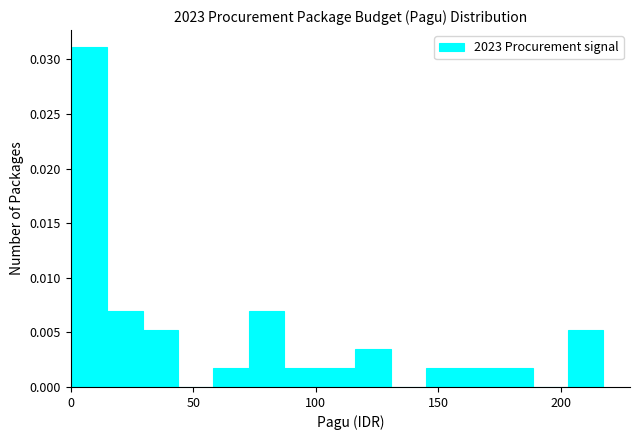

Around what value on the x-axis is the tallest bar? Give the approximate position of its centre, as read against the axis.

10